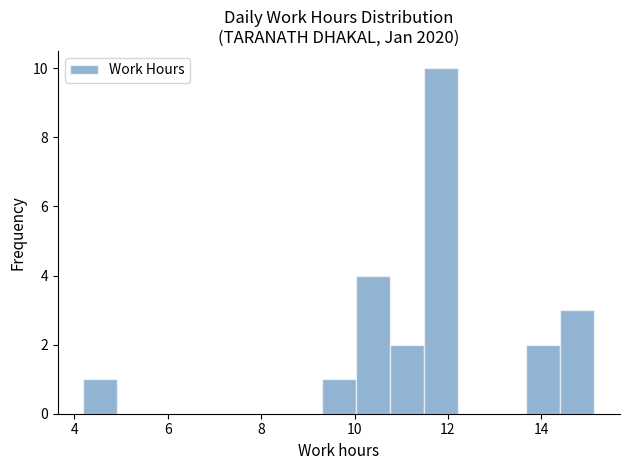

Read against the x-axis, roughly where is the centre of the tallest bar?

11.8